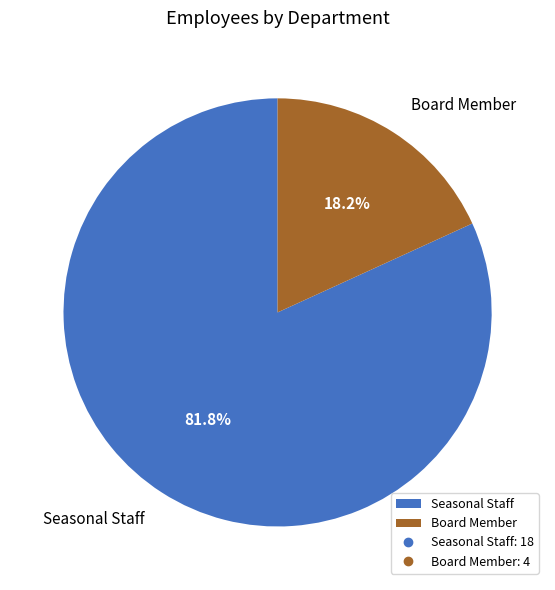

Which category has the smallest portion of the pie?

Board Member